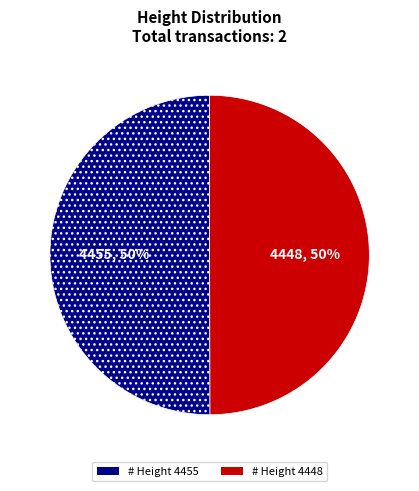

To the nearest percent, what is the average slice percentage?

50%